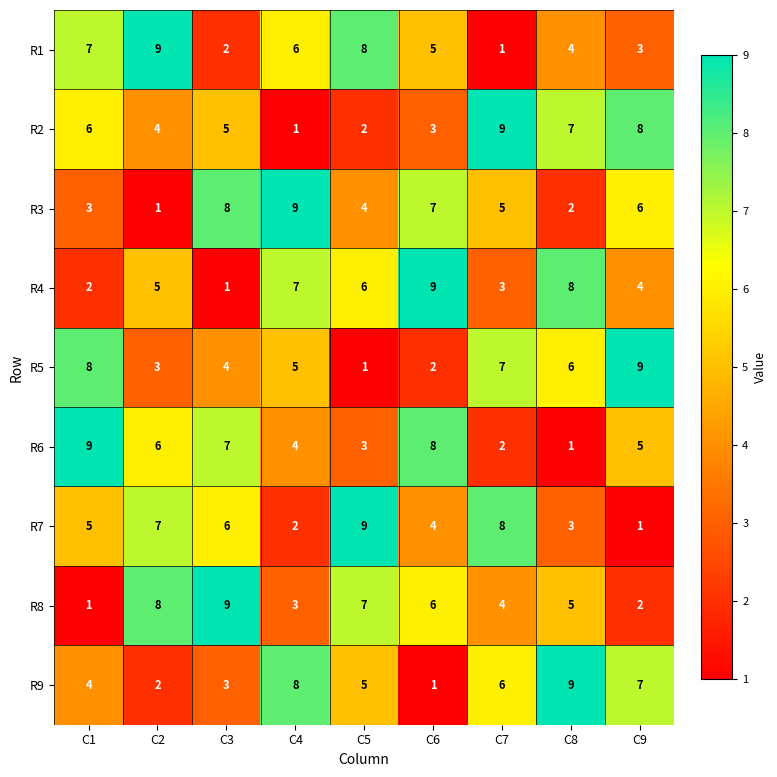

Rank the categories by R3 value from highest to lowest.

C4, C3, C6, C9, C7, C5, C1, C8, C2